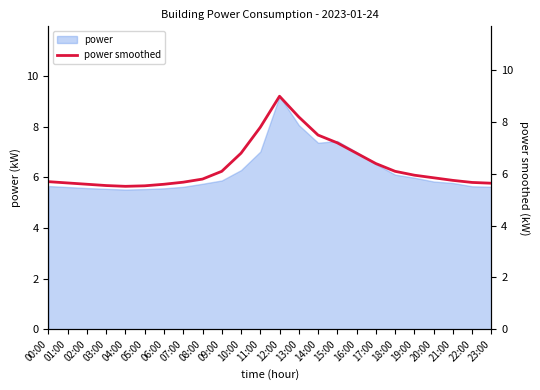

Approximately how many times larger is the value at 01:00 compared to 05:00?

1.0